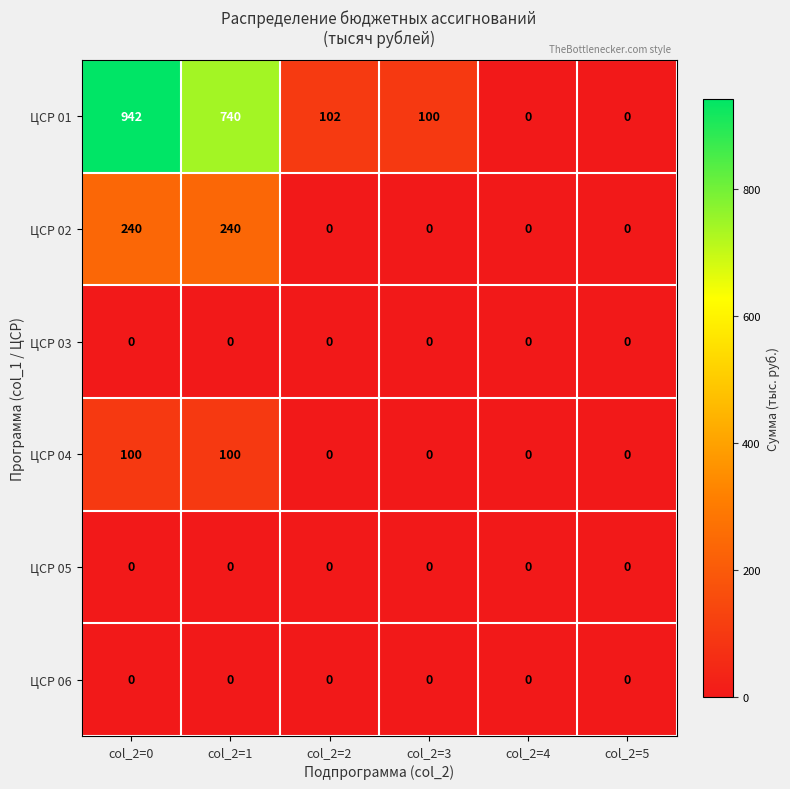

Which series has the widest spread of values?

ЦСР 01